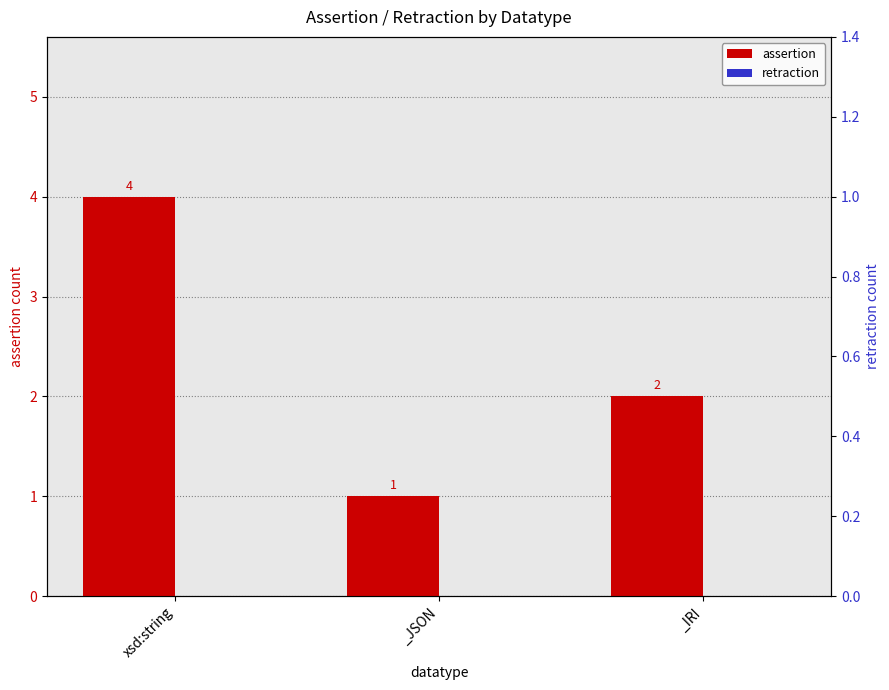

At which category is the sum across all series the highest?

xsd:string